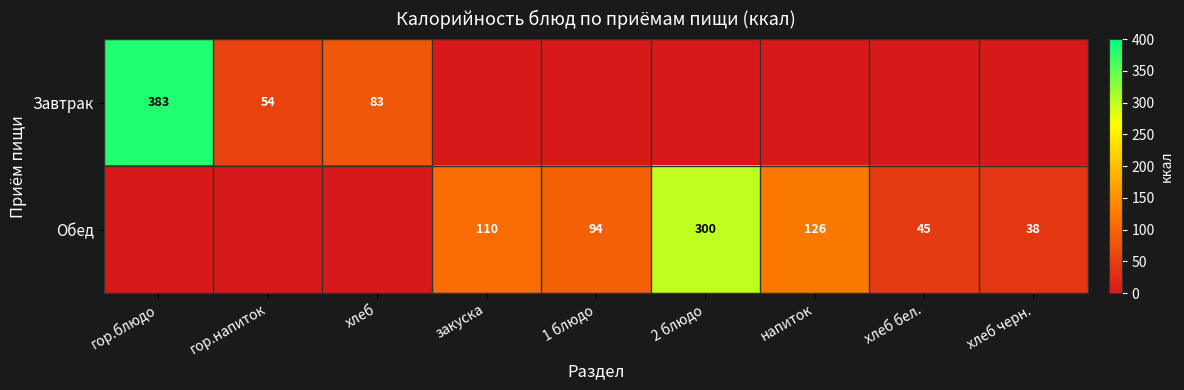

Is it true that Обед equals 38 at хлеб черн.?

True